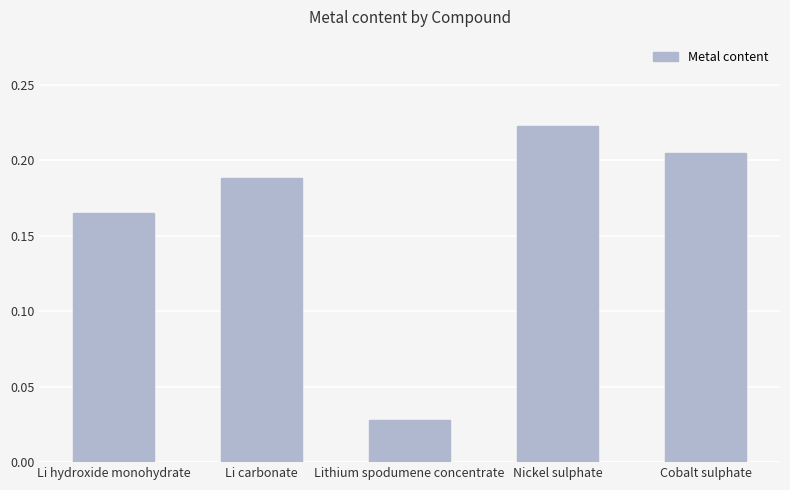

The chart shows a value of 0.3 at Cobalt sulphate. True or false?

False